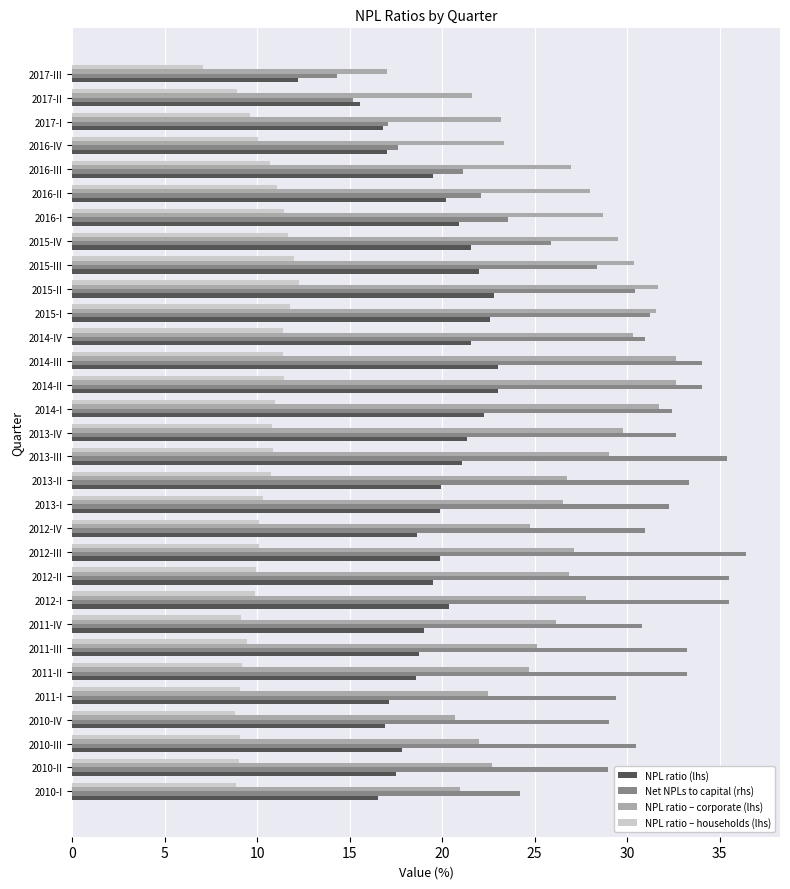

How many categories are shown in the chart?

31